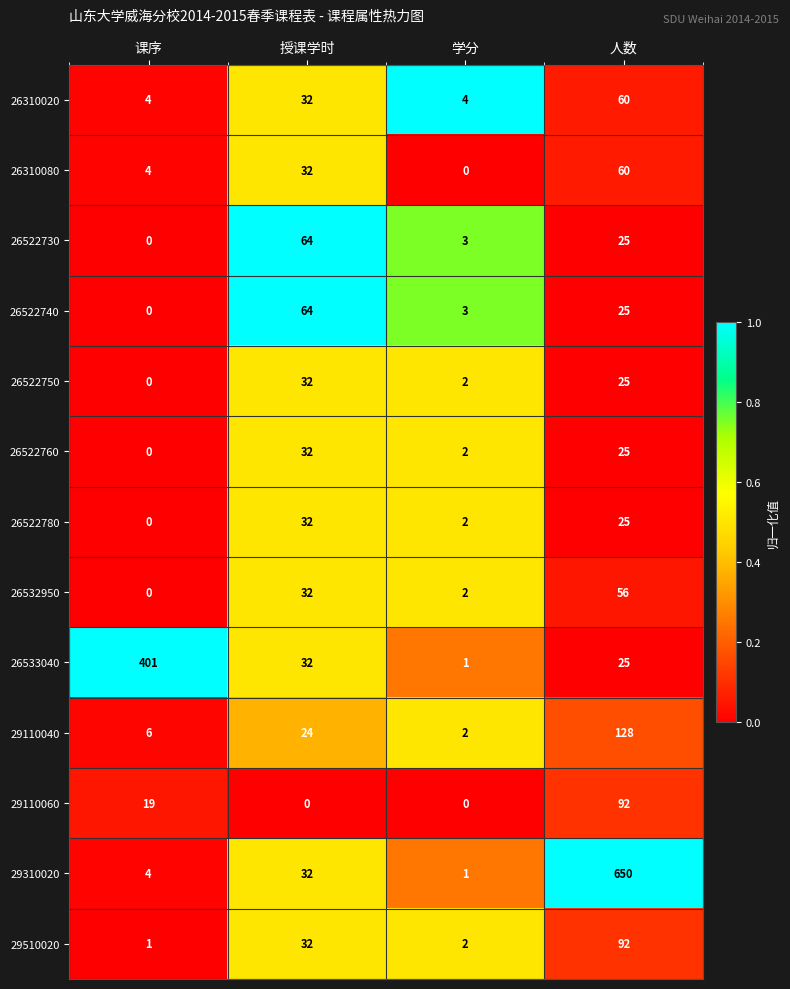

What is the difference between the highest and lowest values at 学分?

4